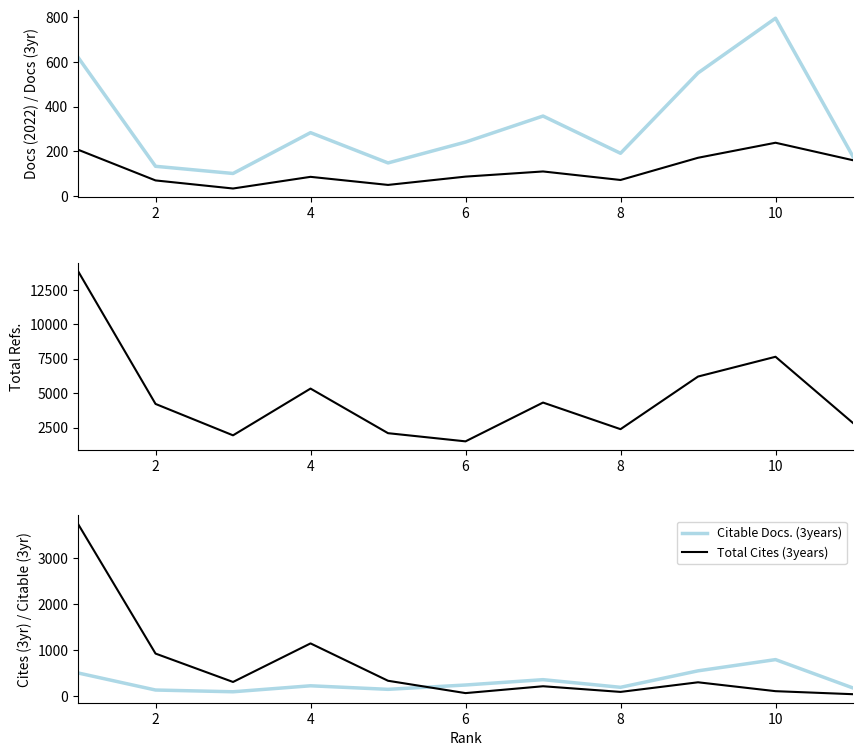

True or false: Total Cites (3years) and Citable Docs. (3years) cross at least once.

True